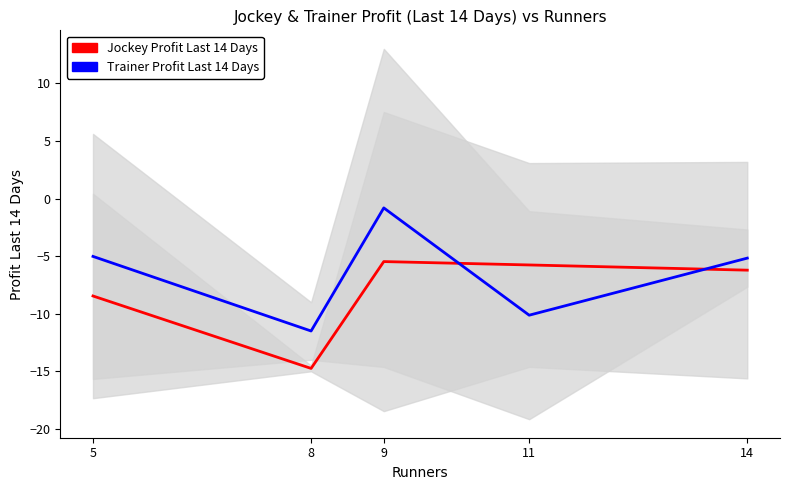

What is the average value of the Trainer Profit Last 14 Days series?

-6.5